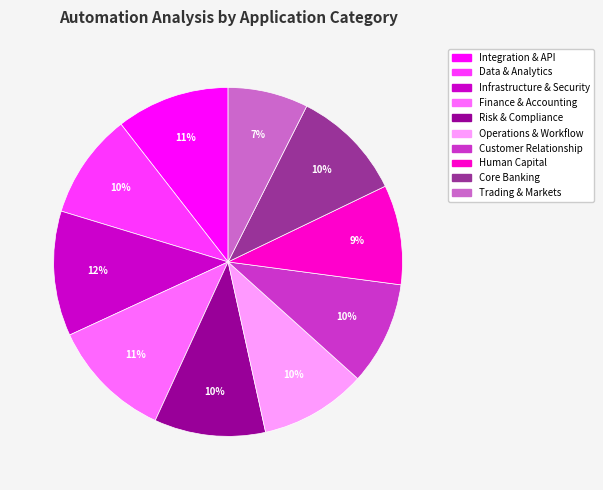

Which has a higher value, Trading & Markets or Core Banking?

Core Banking